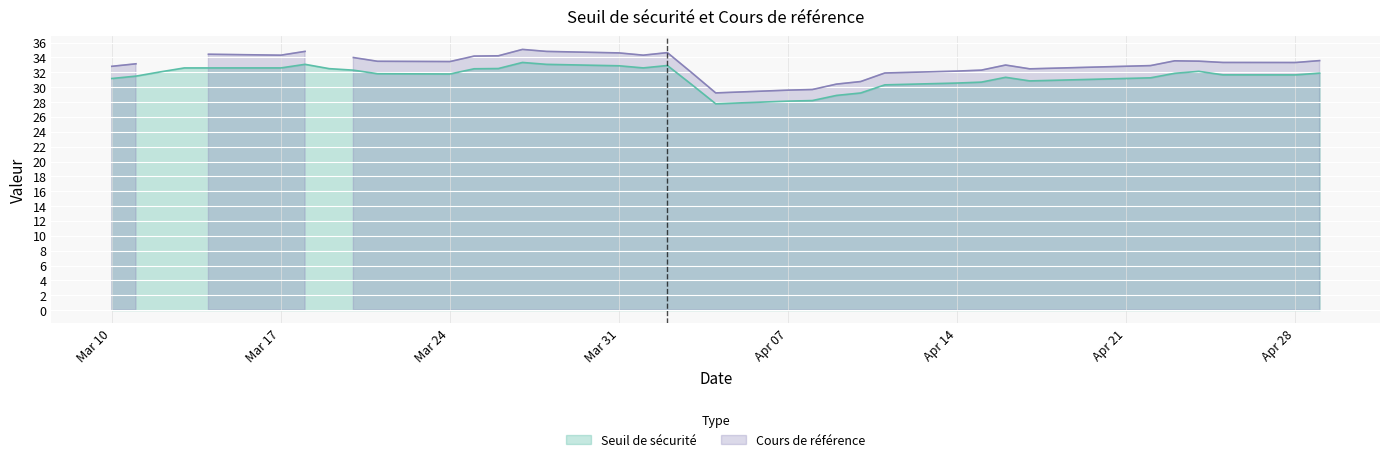

Which series has the largest range (max minus min)?

Cours de référence